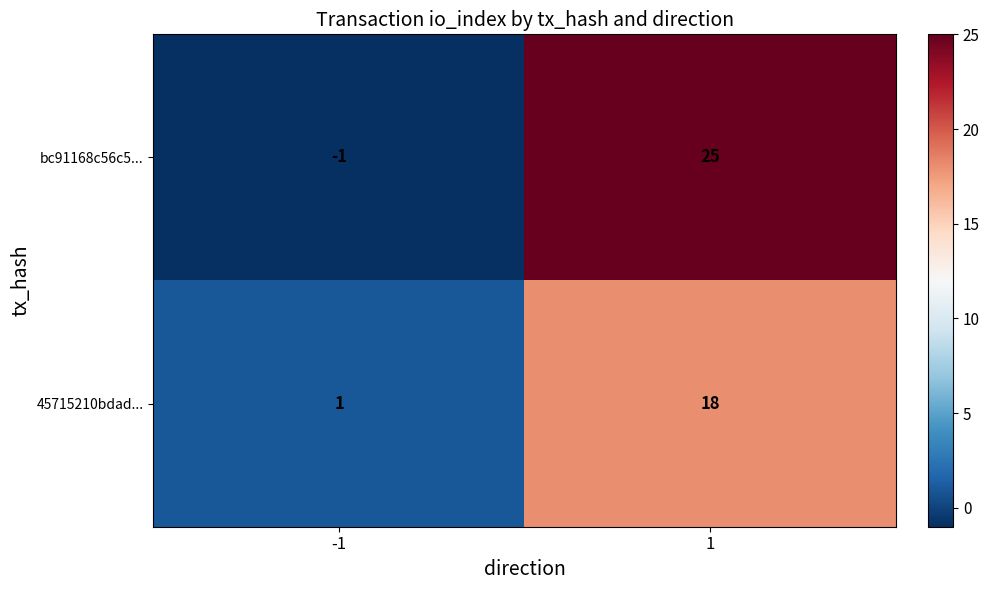

Which category has the highest value across all series?

1